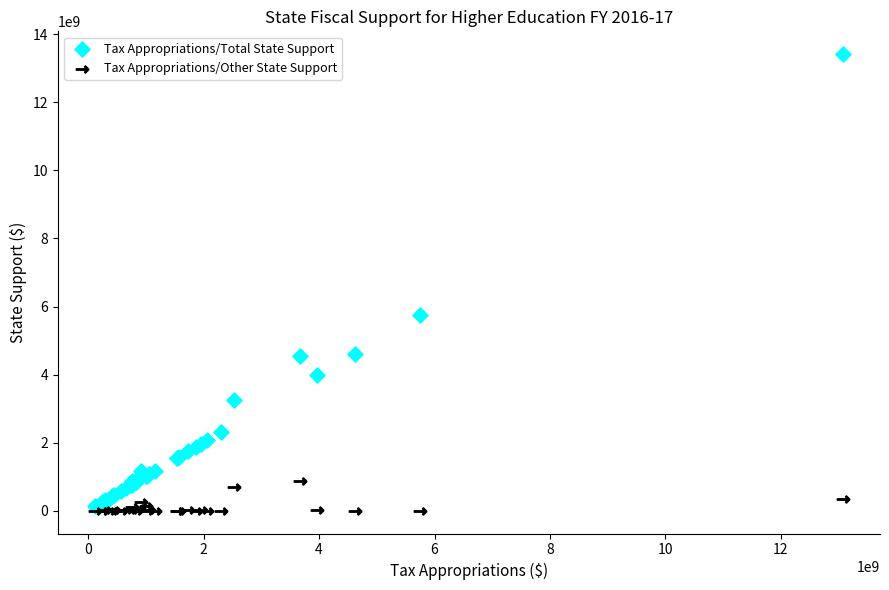

Across all series, what Y value is closest to 6708230667?

5755318713